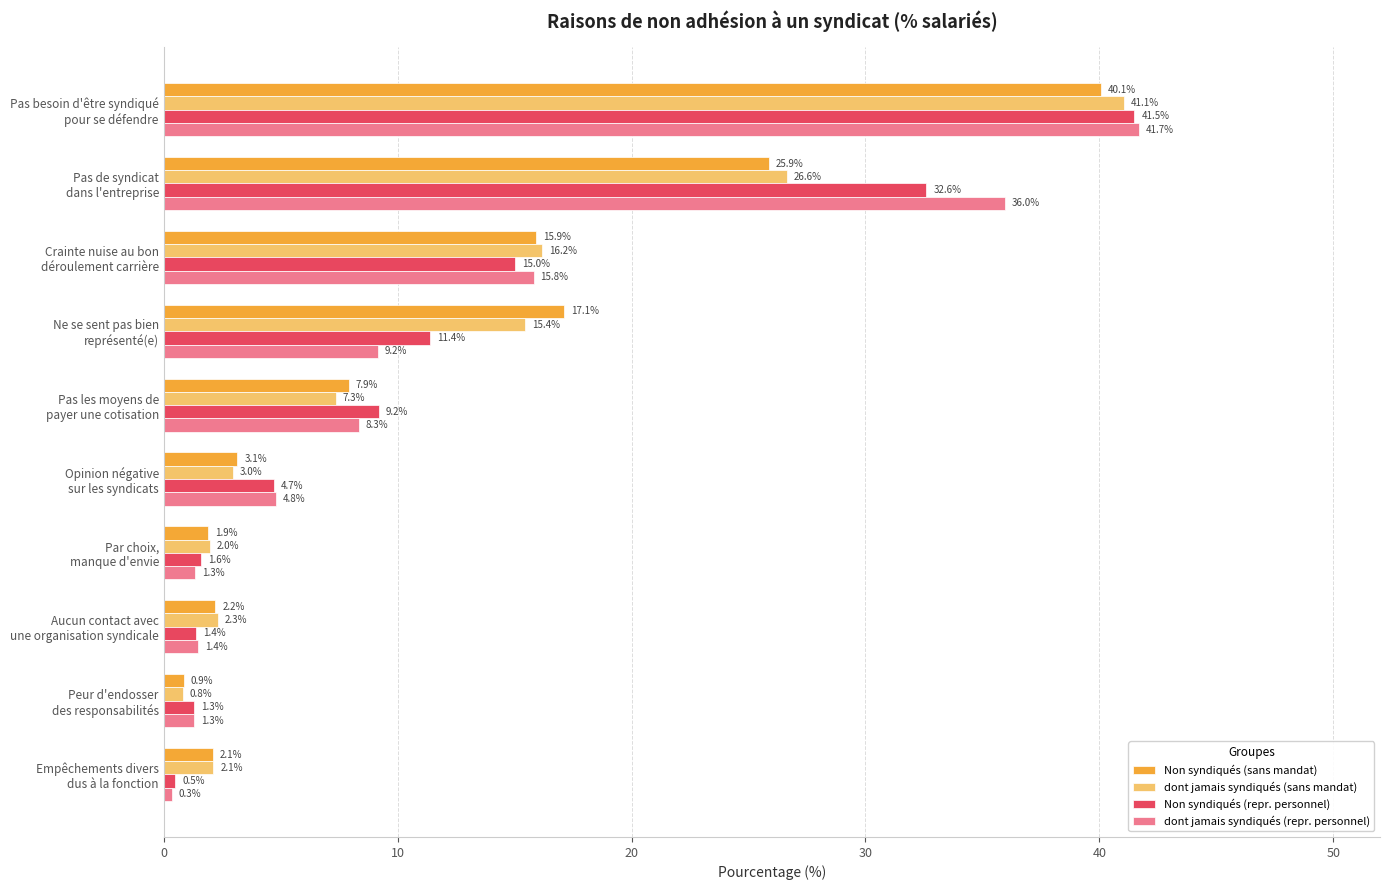

What is the difference between the maximum and minimum values in the Non syndiqués (repr. personnel) series?

41.0